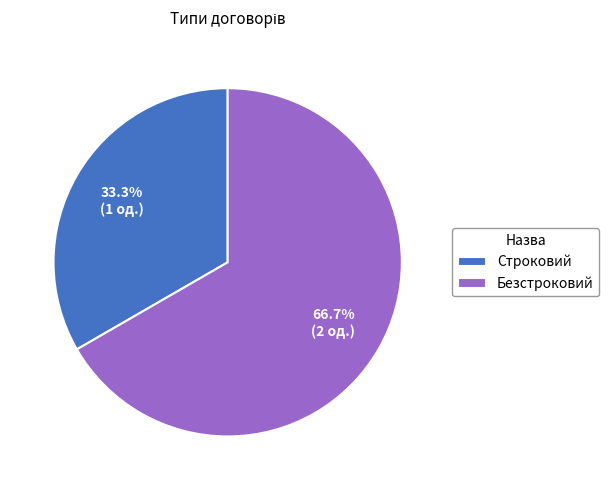

Between Безстроковий and Строковий, which is larger?

Безстроковий